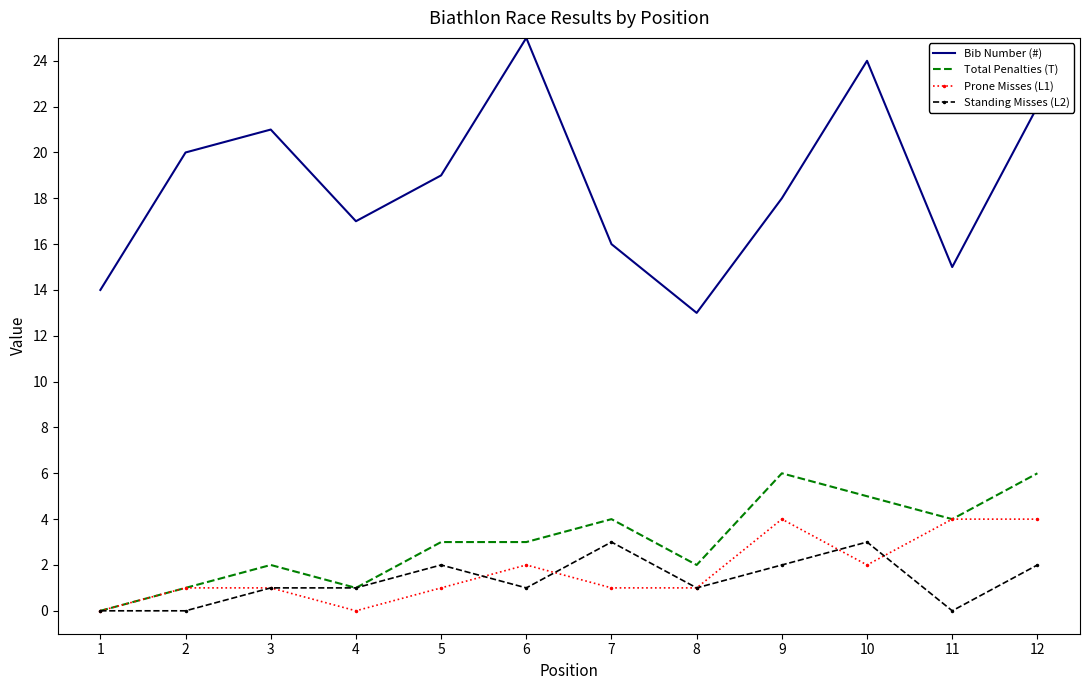

Which series has the largest total across all categories?

Bib Number (#)